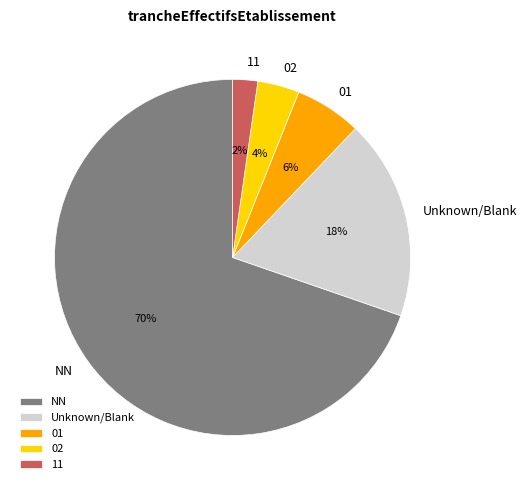

Is there a majority slice in this chart?

Yes